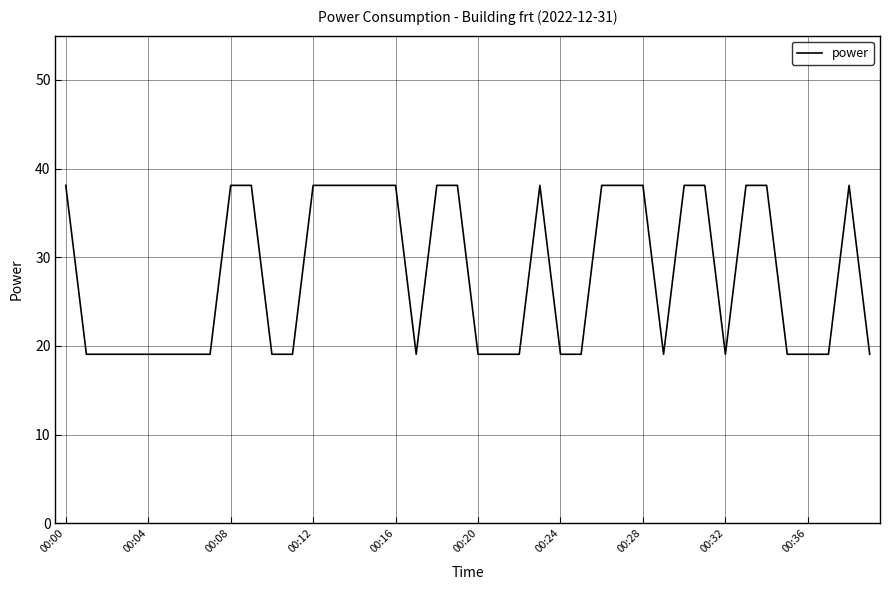

What is the greatest value displayed?

38.1